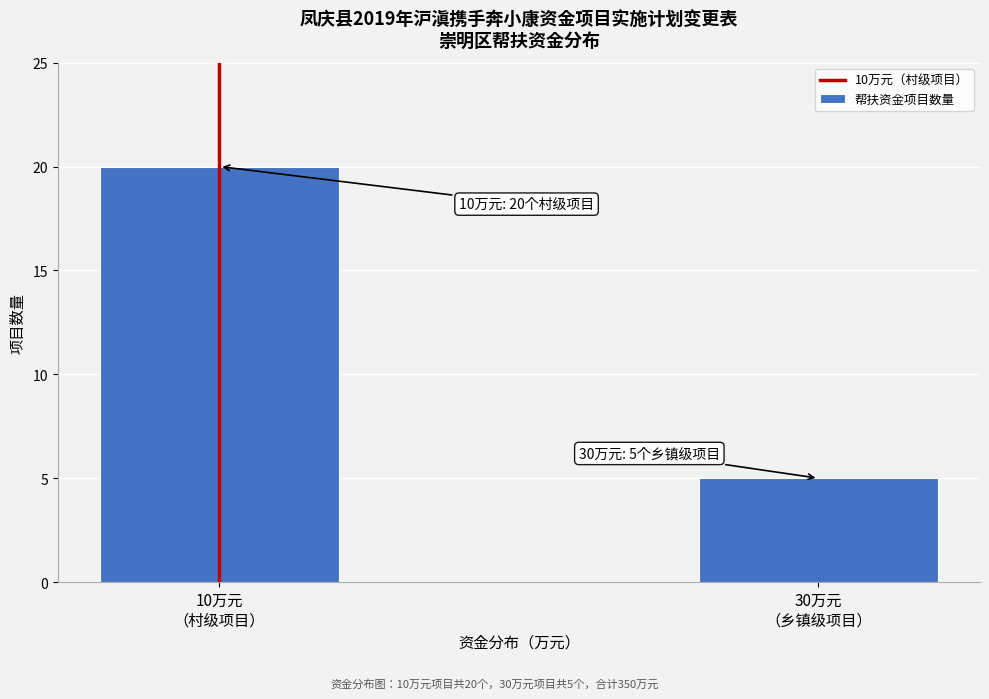

Reading left to right, transcribe all the data shown in this chart.

20	5